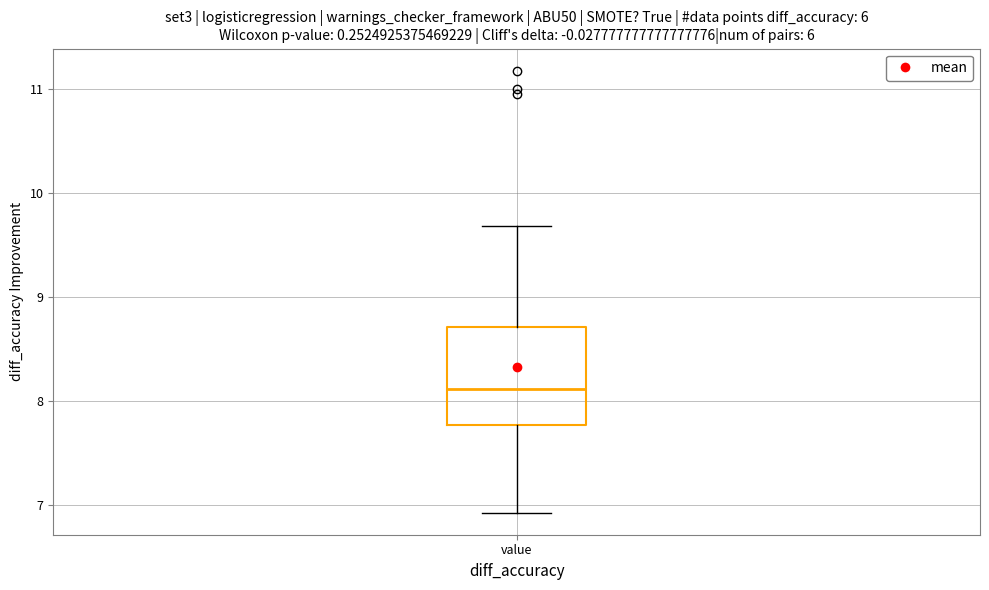

Transcribe this box plot: give where the median line is, the range the box spans, and where the two whiskers end, as read against the y-axis. The values are not printed on the chart, so give them approximately, as read against the axis.

median 8.1, box 7.8 to 8.7, whiskers 6.9 to 9.7